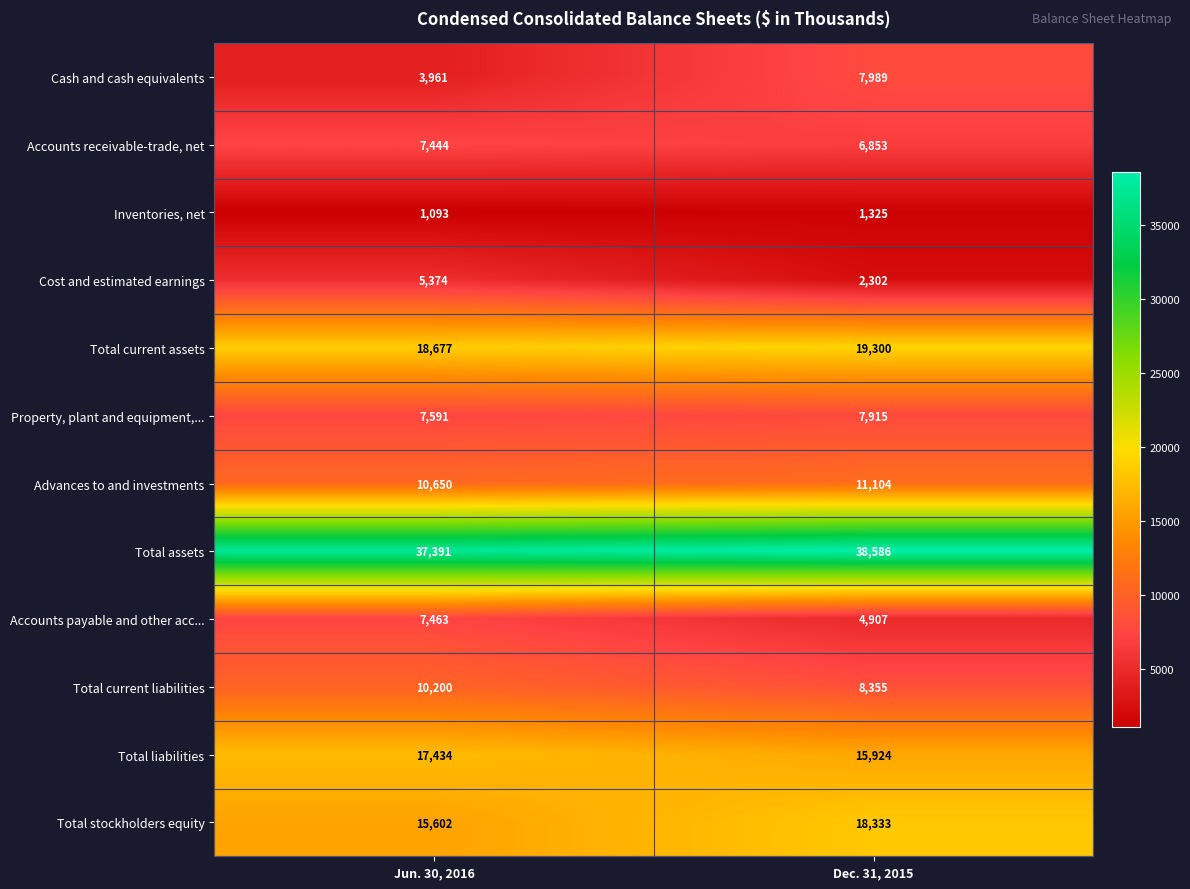

What is the total value across all series at Dec. 31, 2015?

142893